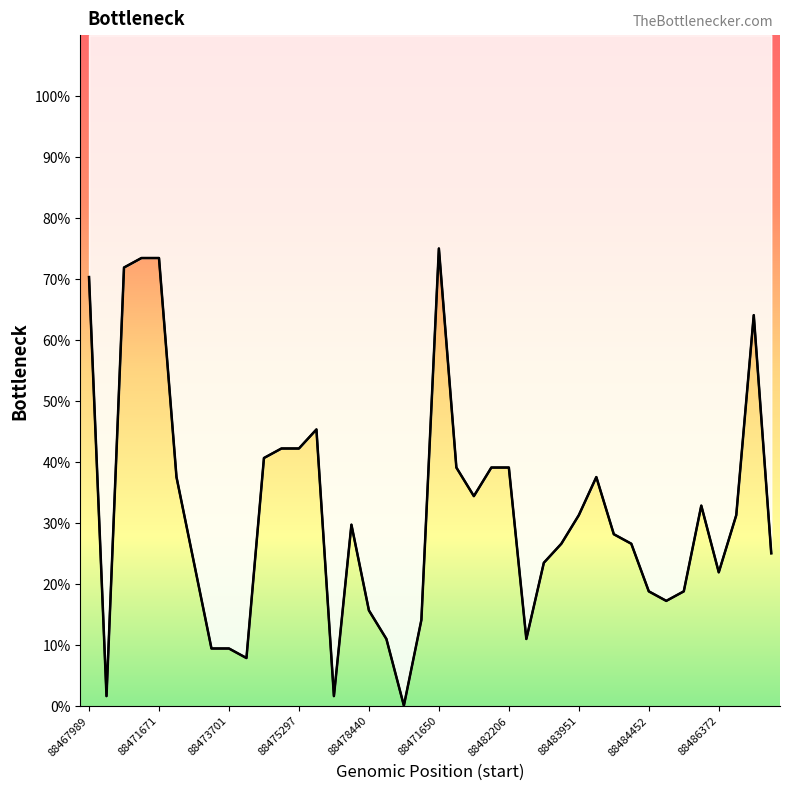

What is the difference between the maximum and second lowest values?

73.4